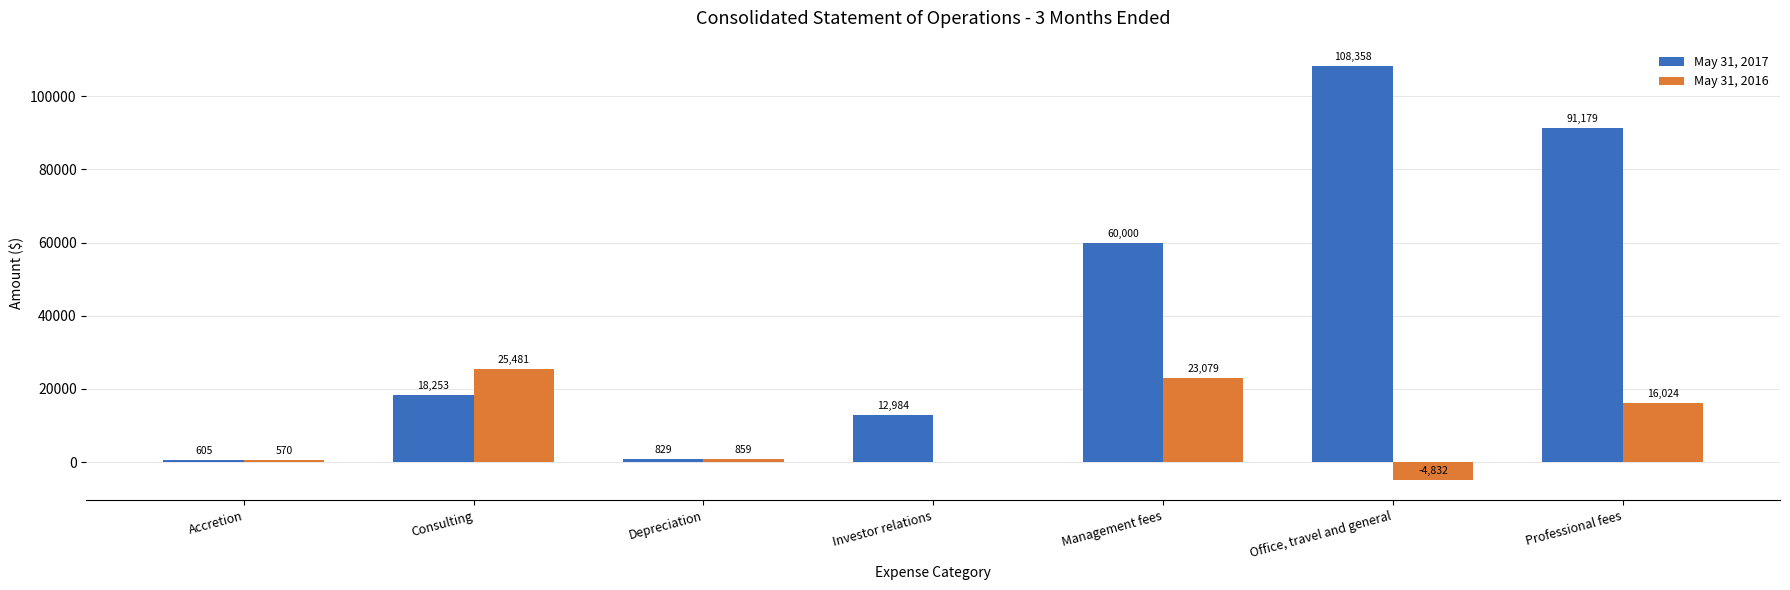

What is the highest value of the May 31, 2017 series?

108358